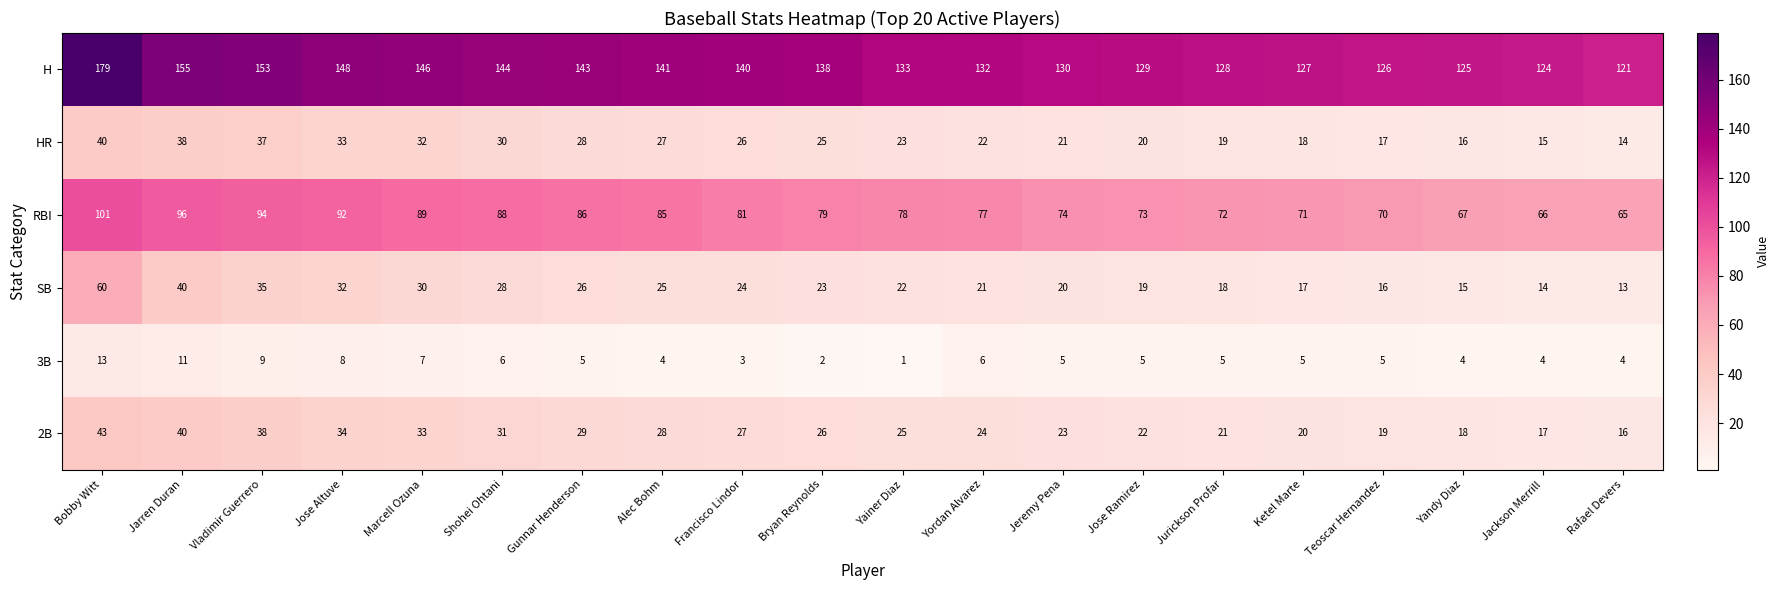

Rank the series by their maximum value, from highest to lowest.

H, RBI, SB, 2B, HR, 3B